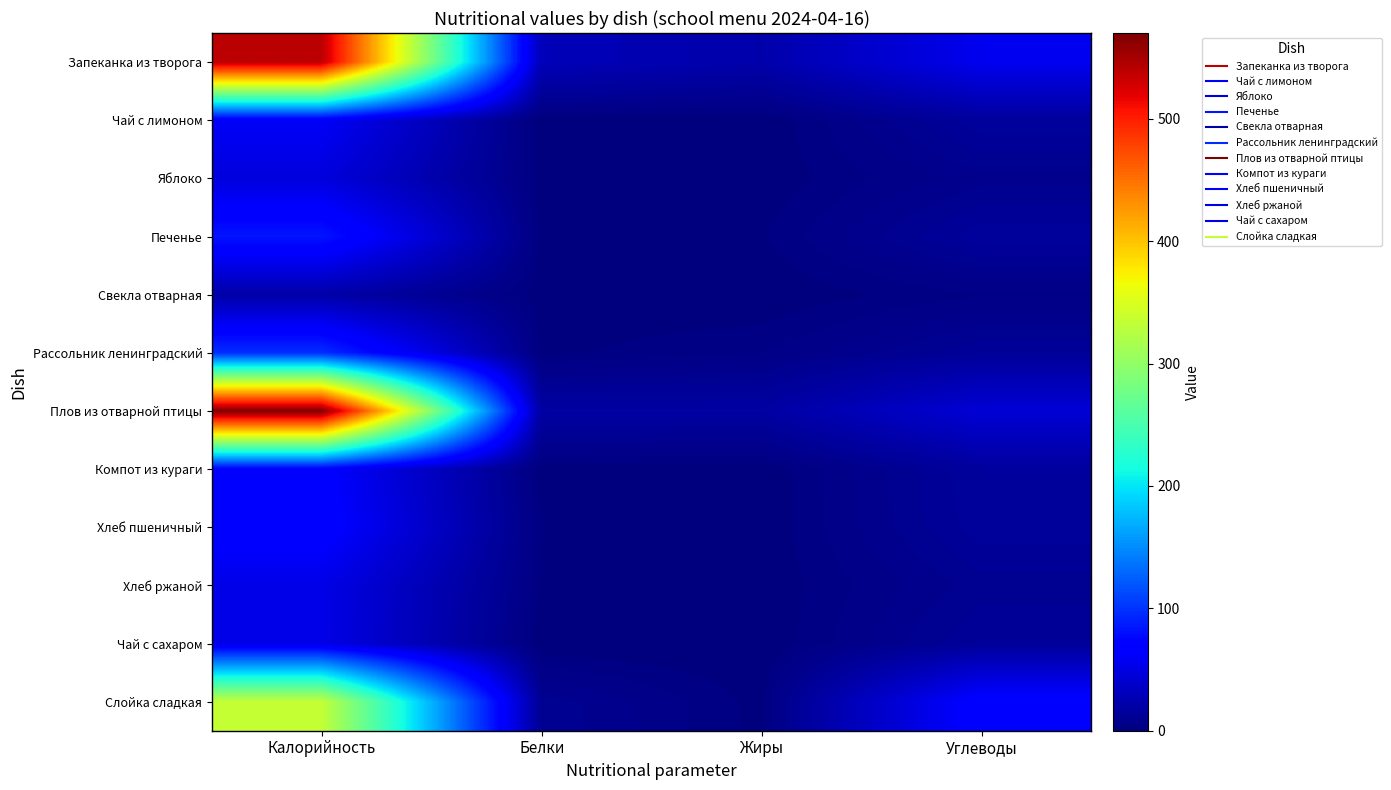

List the series in order of their peak value, lowest first.

Свекла отварная, Яблоко, Чай с сахаром, Хлеб ржаной, Чай с лимоном, Компот из кураги, Хлеб пшеничный, Печенье, Рассольник ленинградский, Слойка сладкая, Запеканка из творога, Плов из отварной птицы